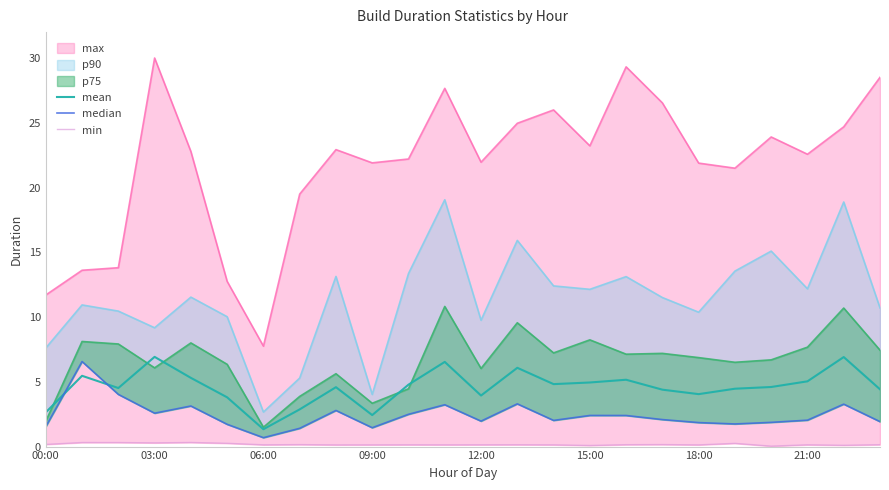

Which series has the largest range (max minus min)?

median